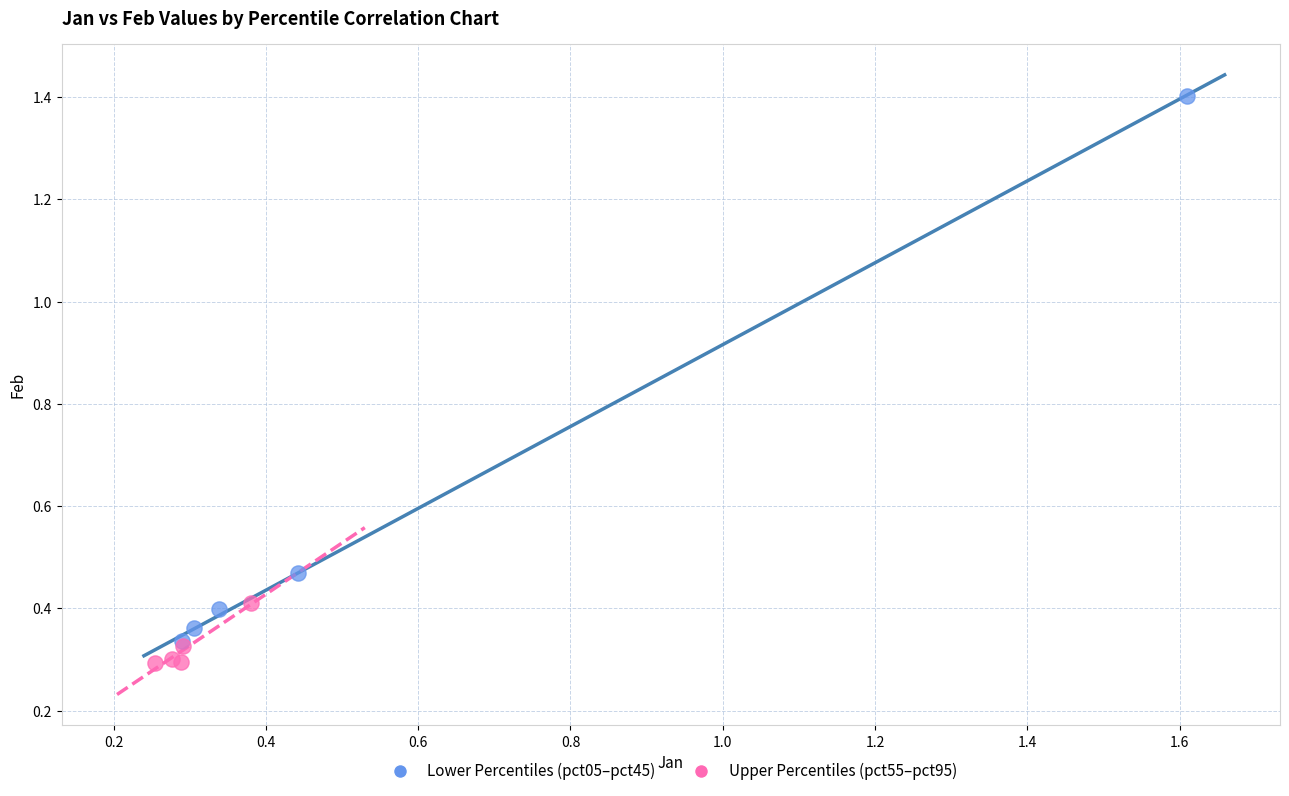

Which series contains the highest Y value?

Lower Percentiles (pct05–pct45)